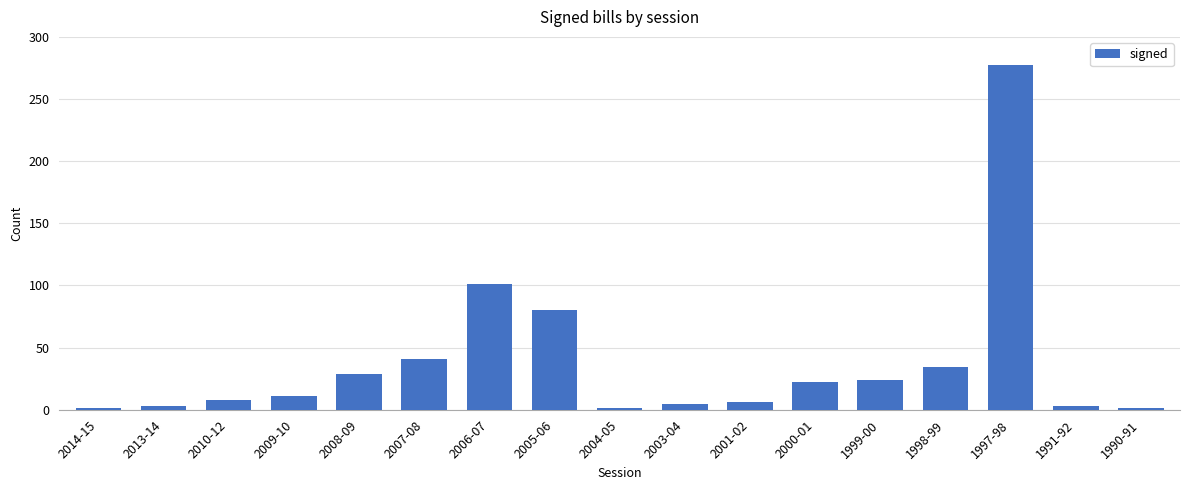

Between 2007-08 and 1997-98, which is larger?

1997-98